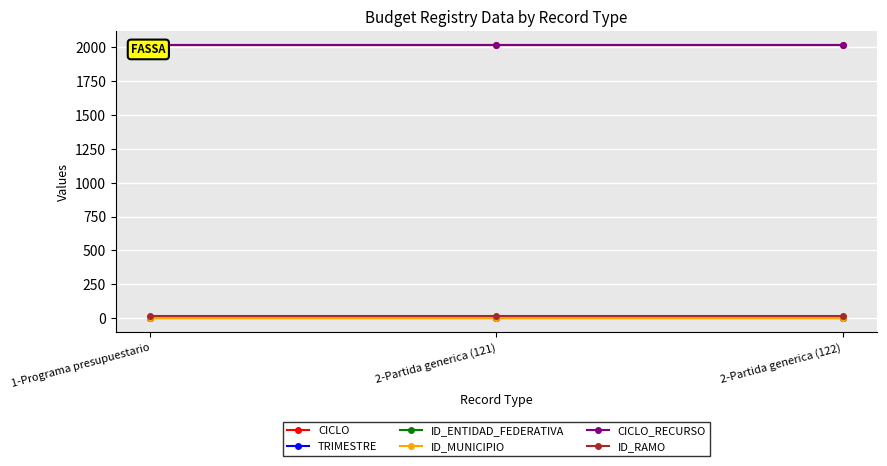

Which series changed the most between 1-Programa presupuestario and 2-Partida generica (122)?

CICLO